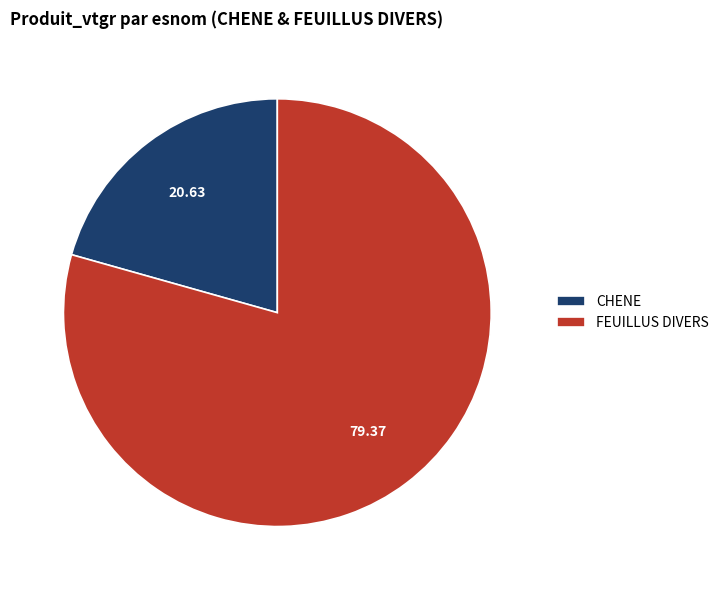

Rank the categories by value from lowest to highest.

CHENE, FEUILLUS DIVERS